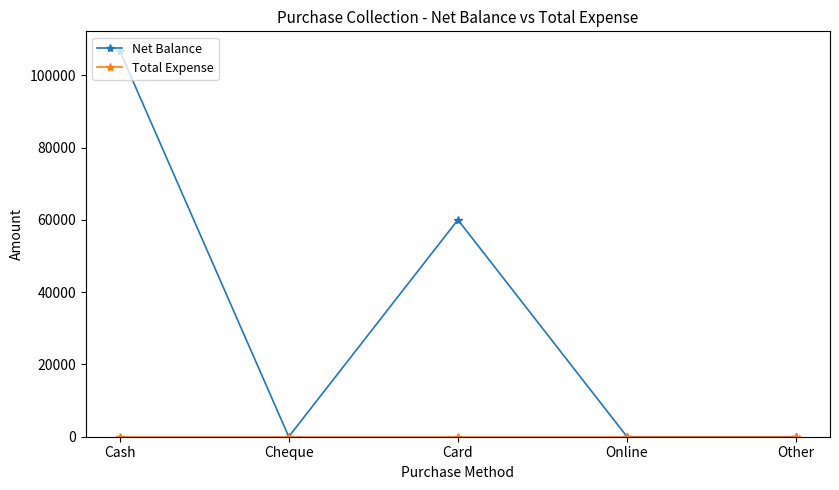

Does the chart have visible grid lines?

No